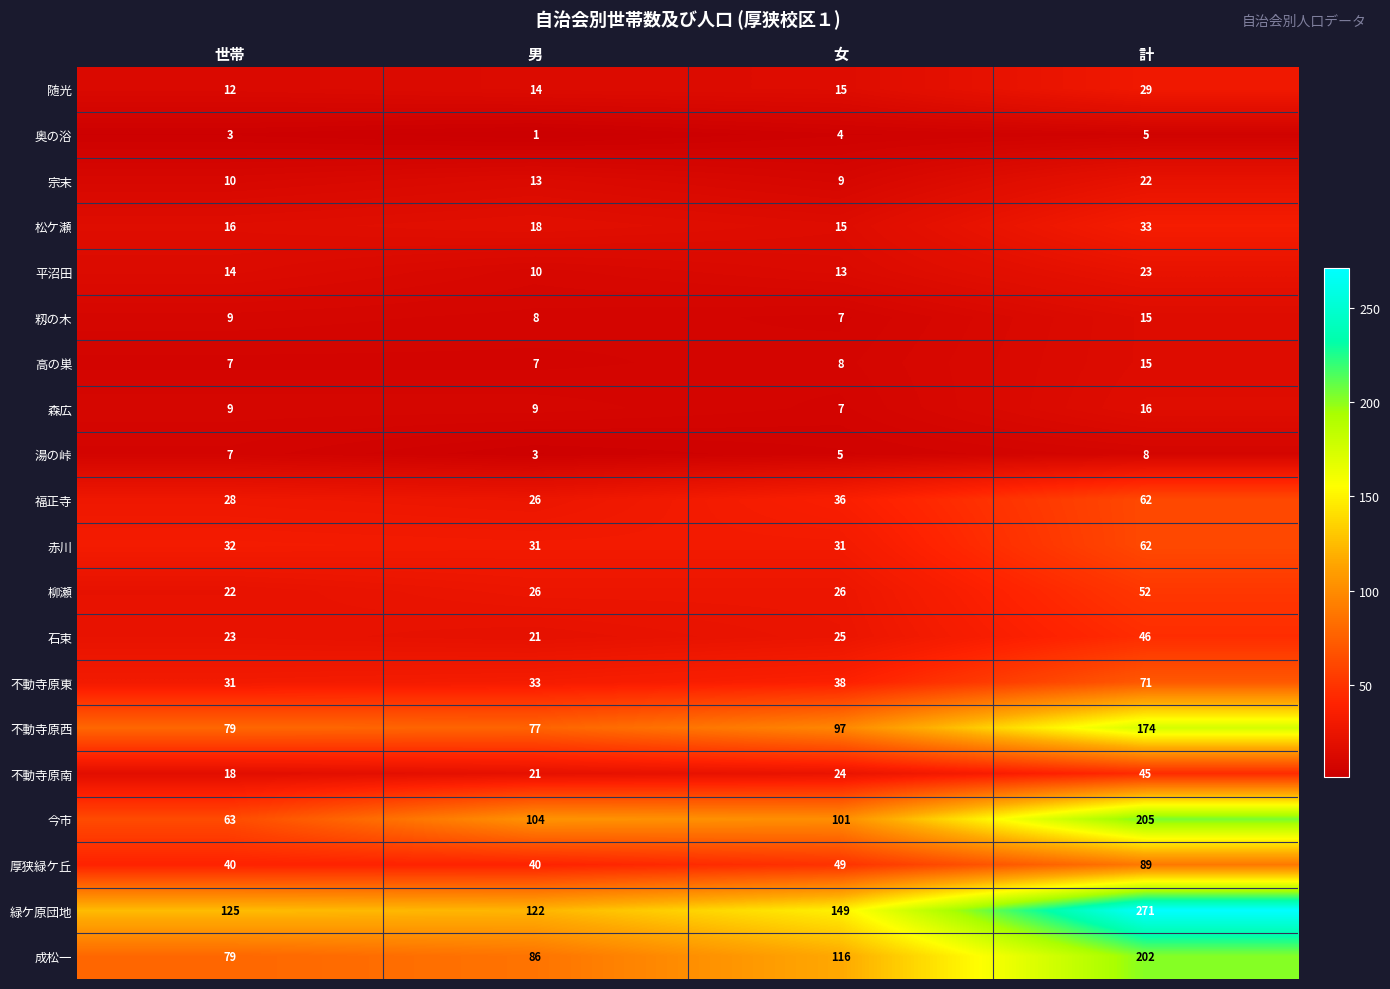

The 緑ケ原団地 series shows 271 at 計. True or false?

True